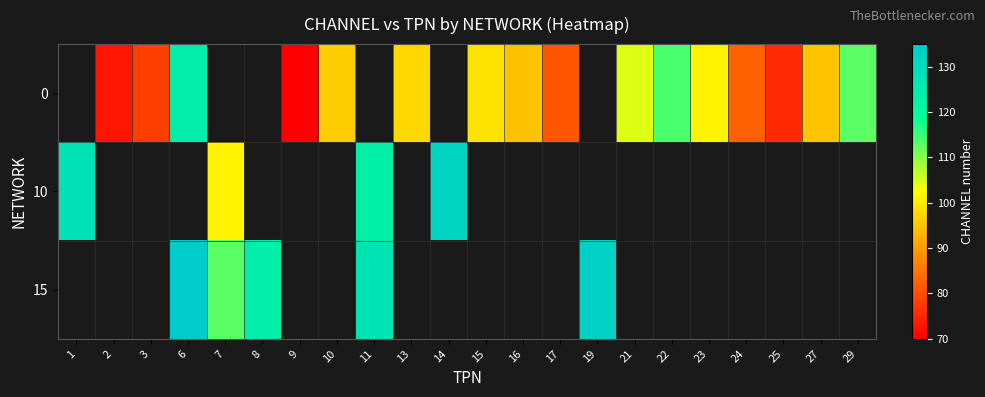

How many values in the 0 series exceed 96?

7